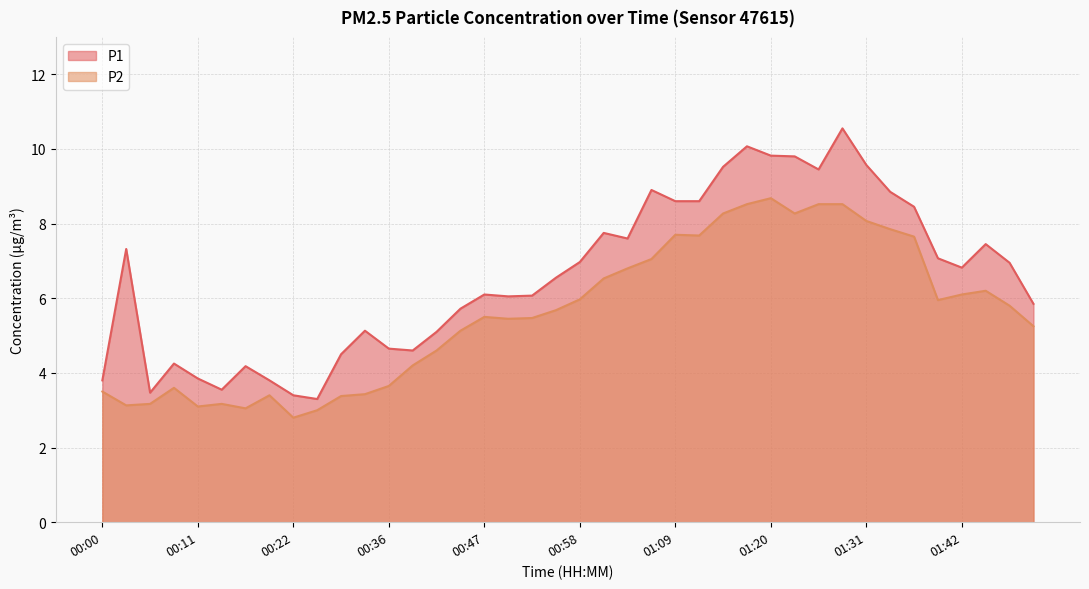

Which series has the widest spread of values?

P1